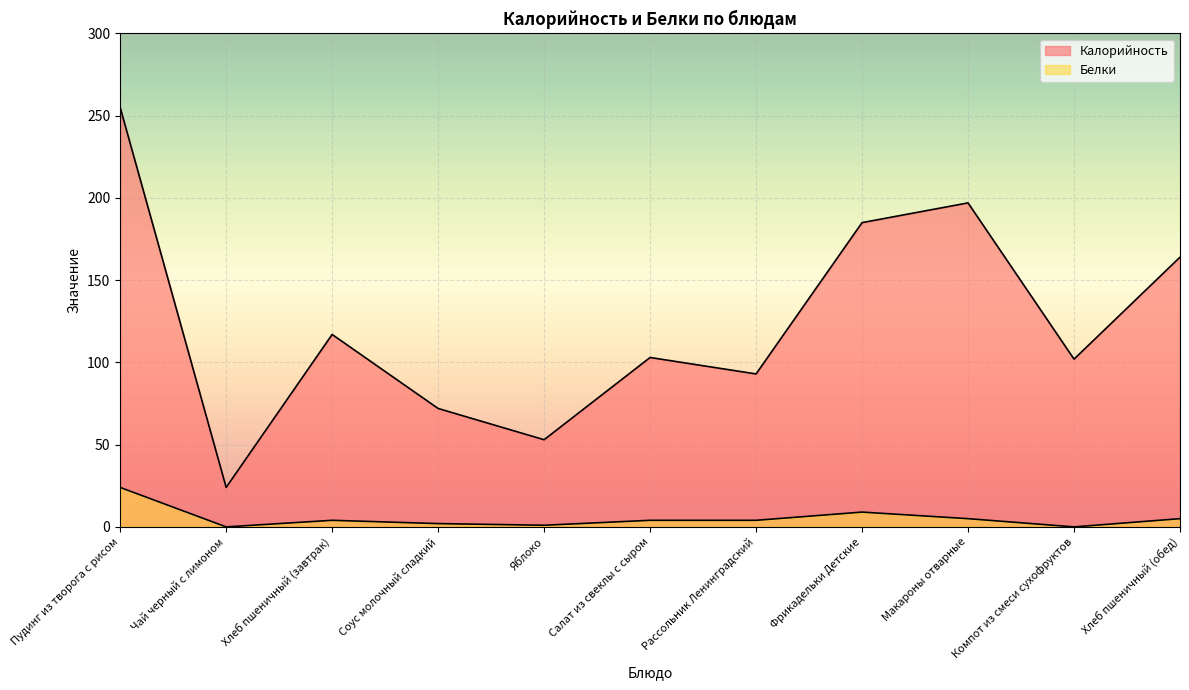

Reading left to right, what are all the values shown in this chart?

Калорийность: 255	24	117	72	53	103	93	185	197	102	164
Белки: 24	0	4	2	1	4	4	9	5	0	5